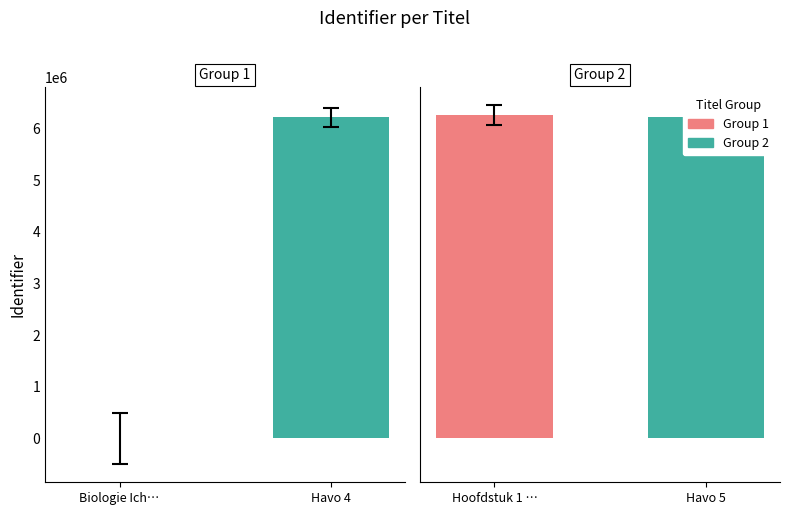

How many values are below 6216308?

2